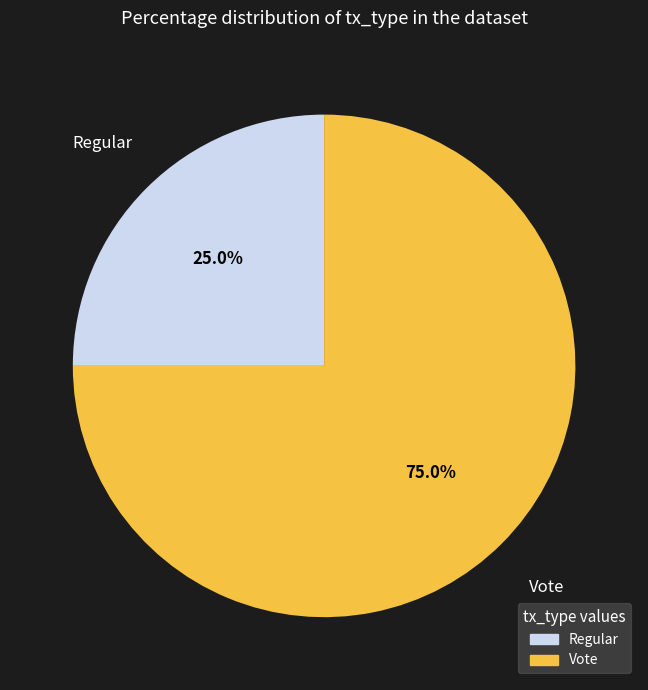

To the nearest percent, what is the average slice percentage?

50%